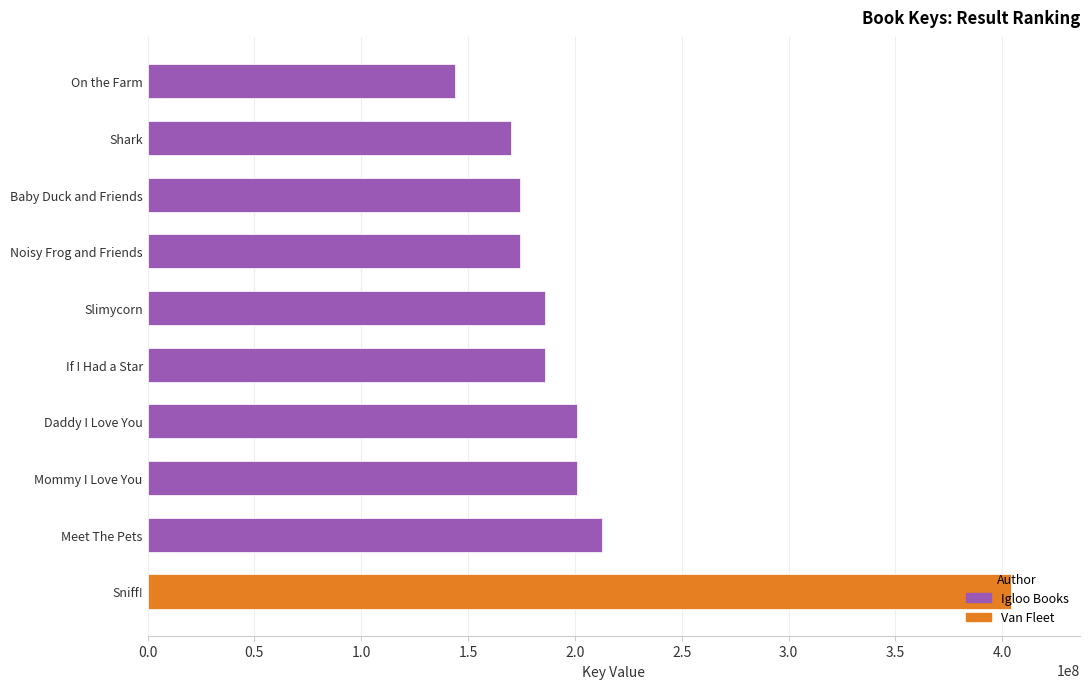

Which label corresponds to the largest value in the chart?

Sniff!